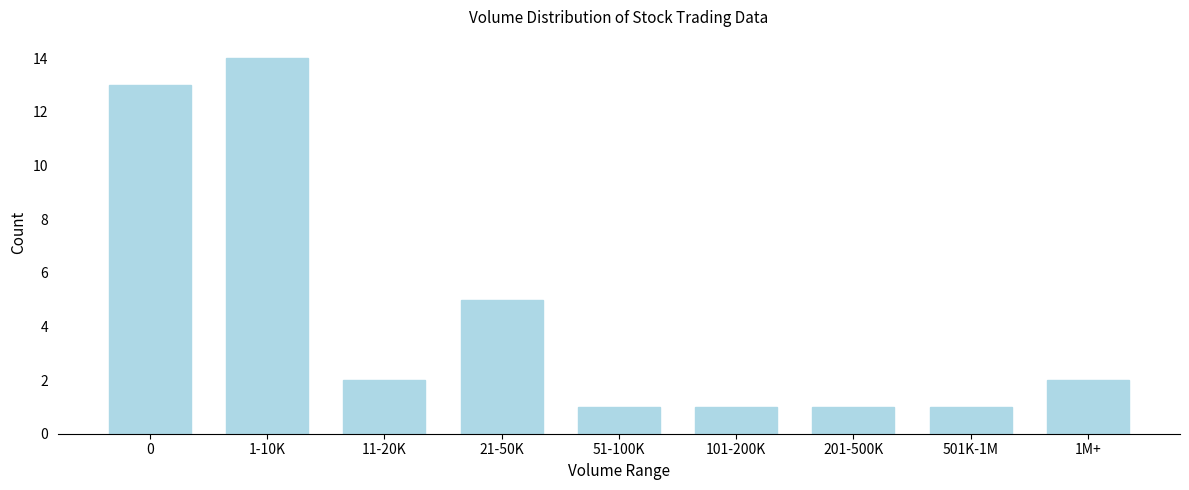

Reading right to left, list all the values displayed in this chart.

1M+=2	501K-1M=1	201-500K=1	101-200K=1	51-100K=1	21-50K=5	11-20K=2	1-10K=14	0=13